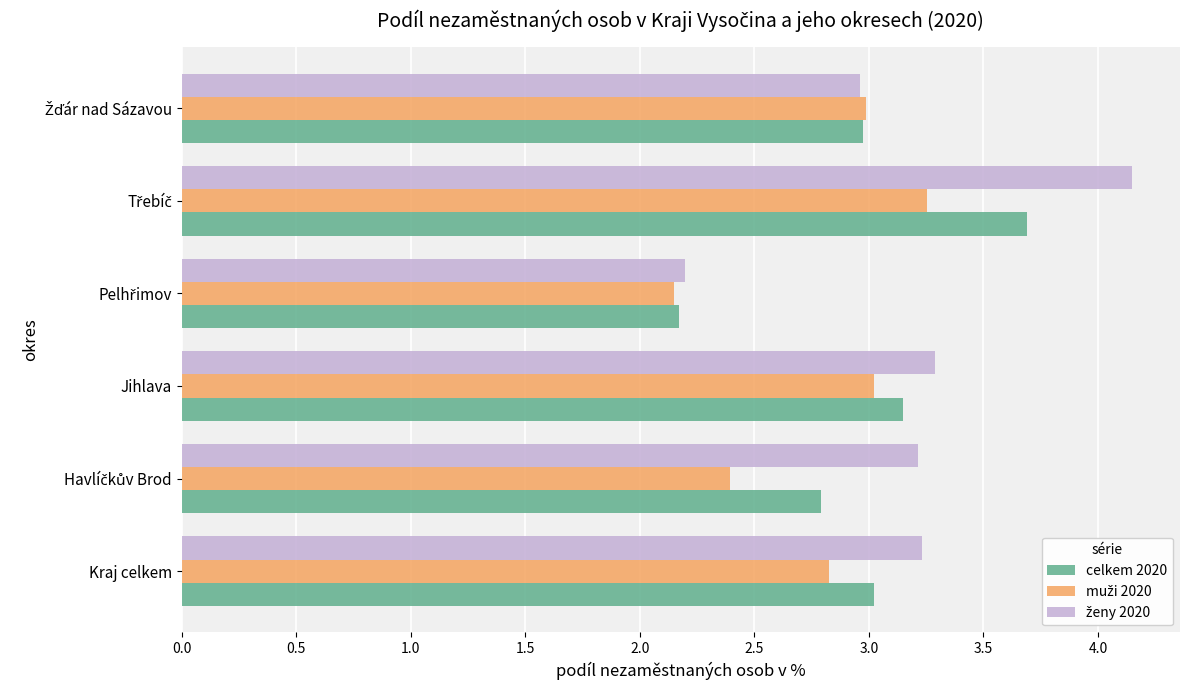

What is the total value across all series at Kraj celkem?

9.1